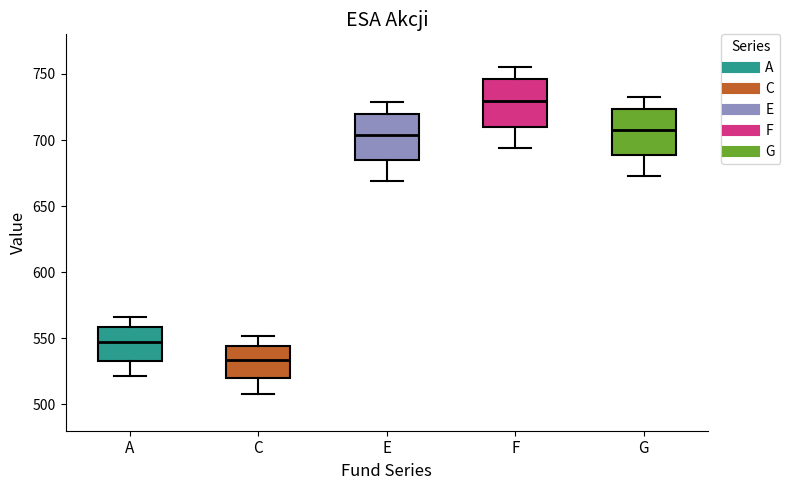

Where does the median line of the box for G sit on the y-axis? The values are not printed on the chart, so give them approximately, as read against the axis.

705